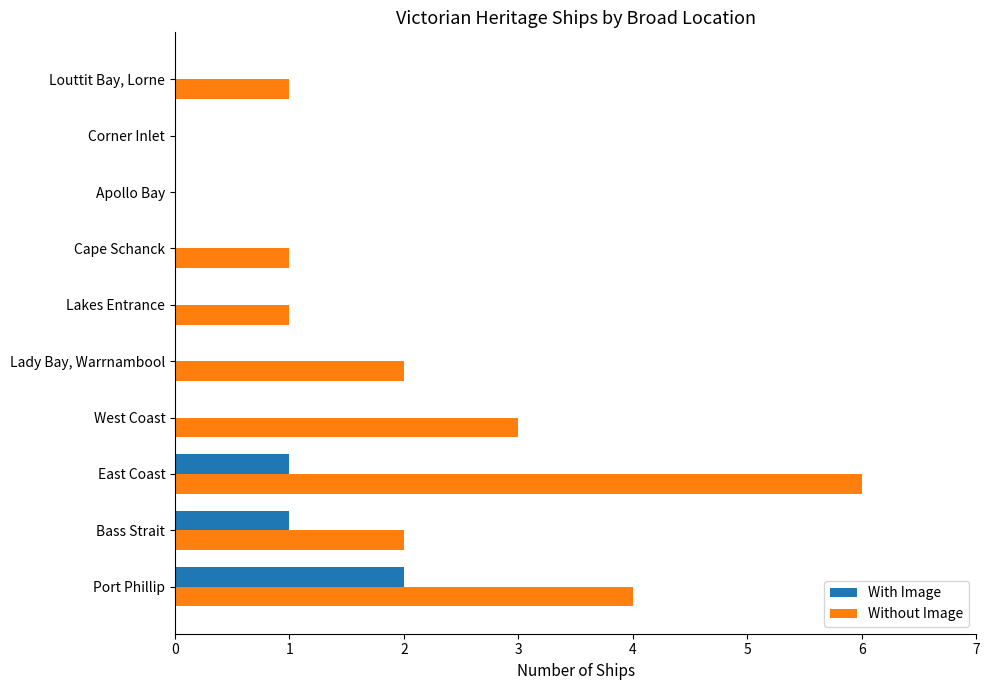

At which category does the chart reach its peak across all series?

East Coast